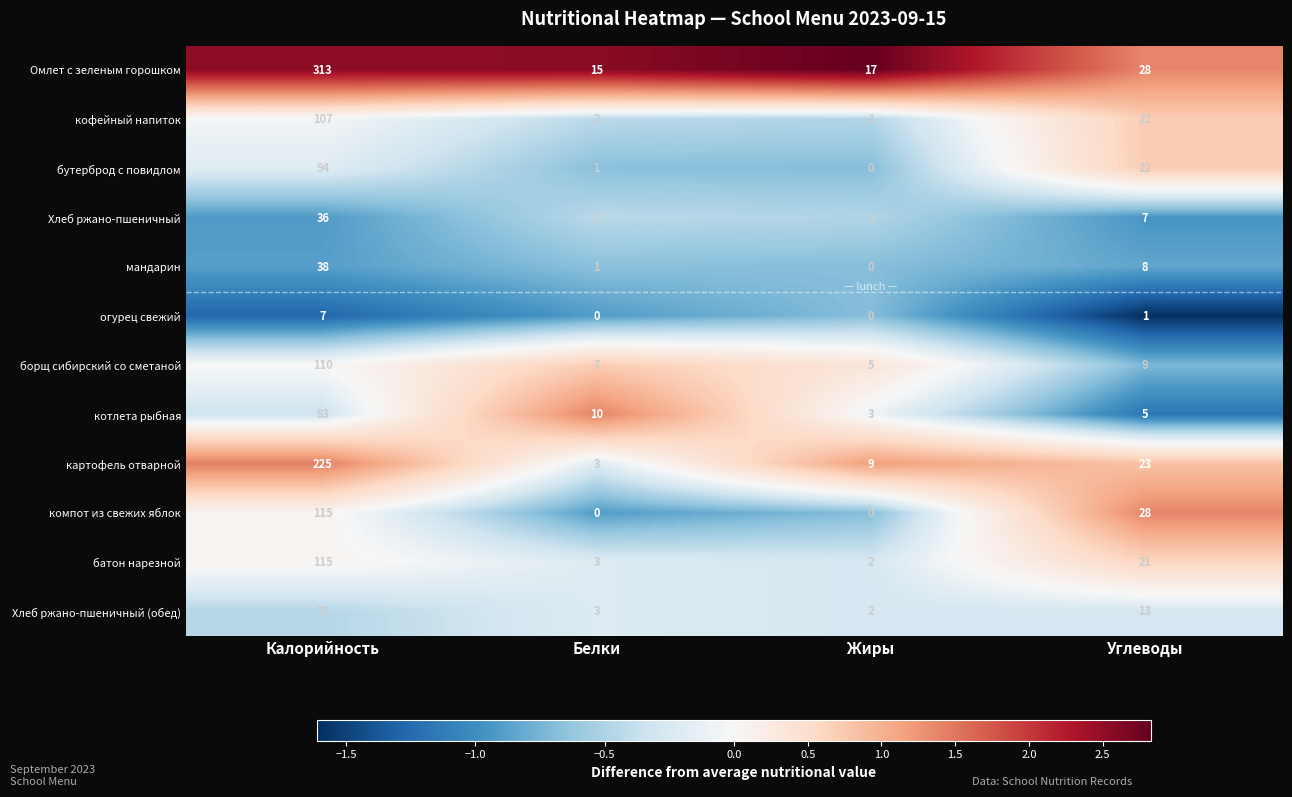

True or false: кофейный напиток has a value of 150 at Калорийность.

False